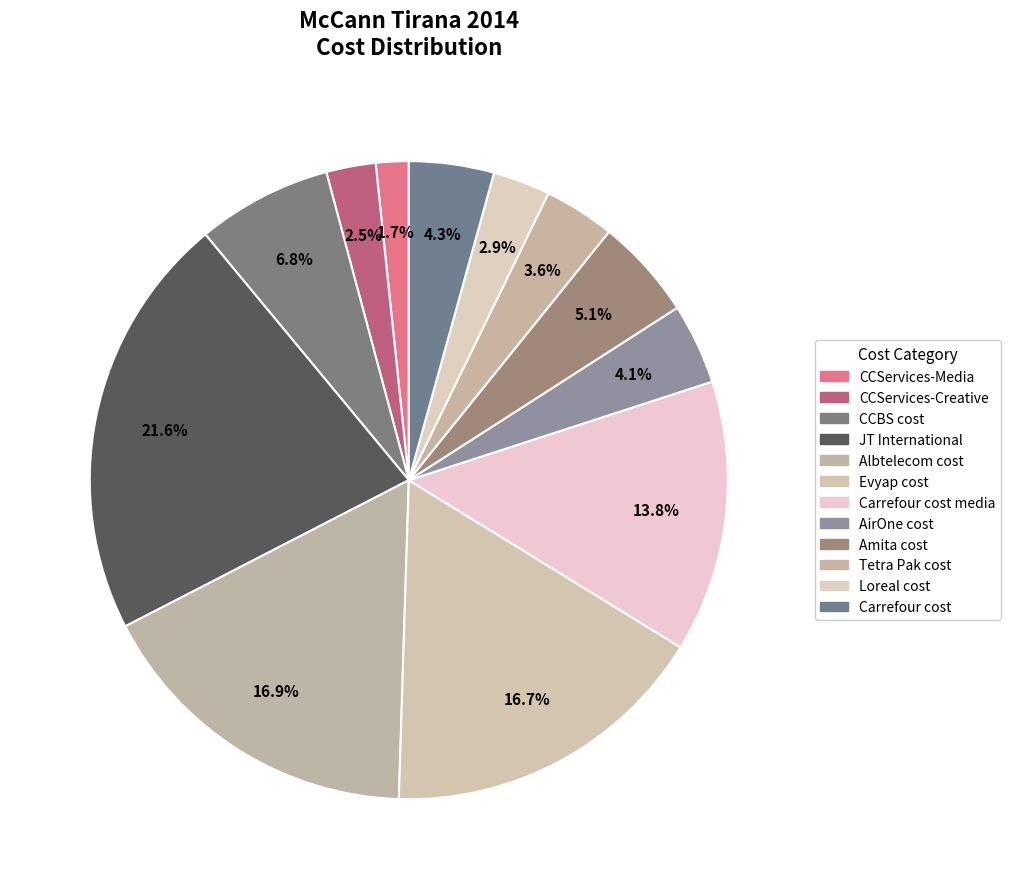

How many segments does this pie chart have?

12